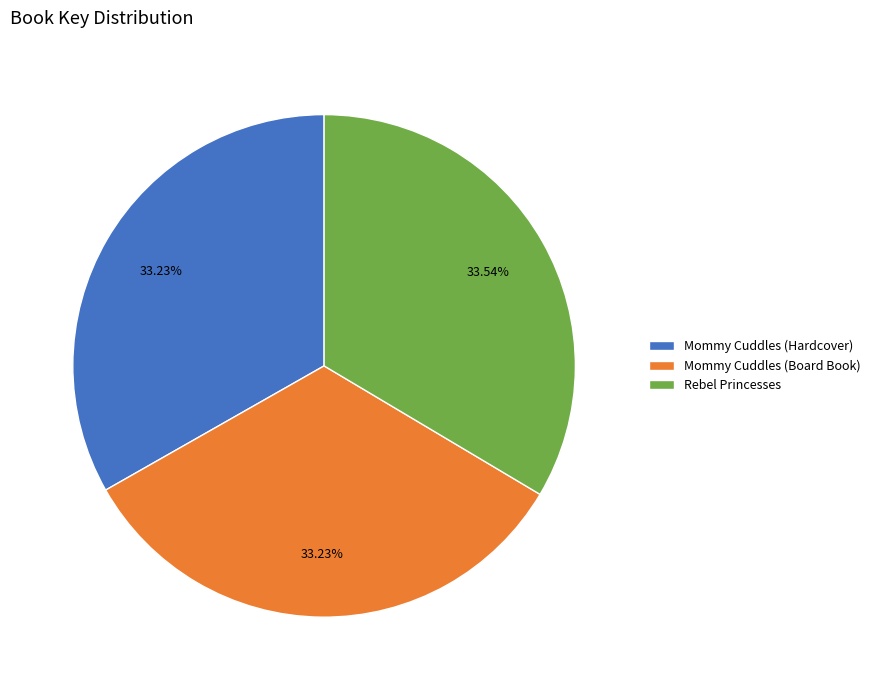

Approximately how many times larger is the value at Mommy Cuddles (Board Book) compared to Rebel Princesses?

1.0